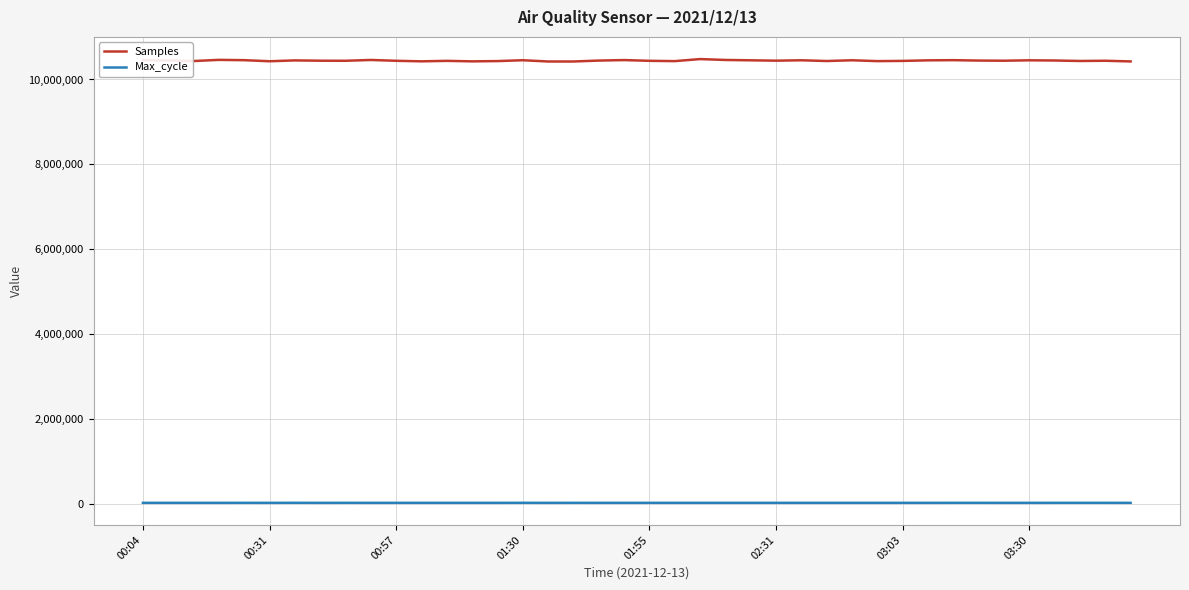

Which series has the widest spread of values?

Samples